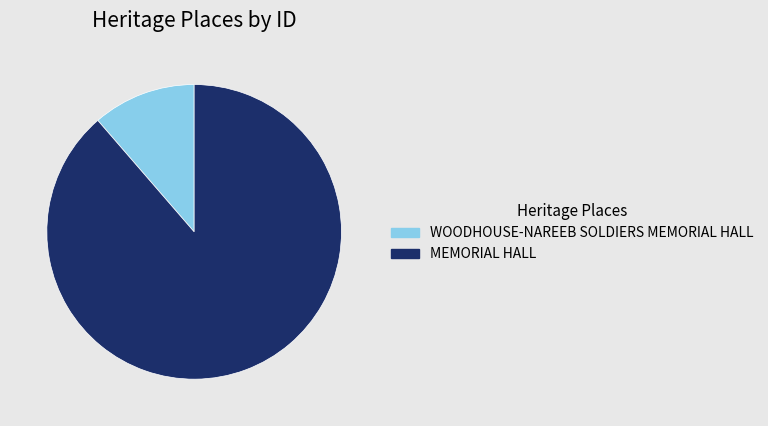

Combined, do MEMORIAL HALL and WOODHOUSE-NAREEB SOLDIERS MEMORIAL HALL account for over 50%?

Yes